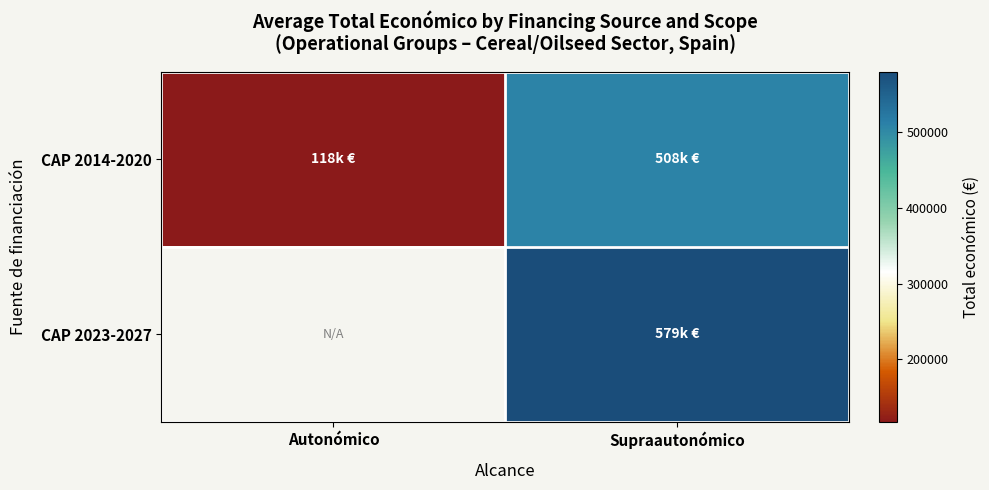

What is the difference between the maximum and minimum values in the CAP 2014-2020 series?

390518.9